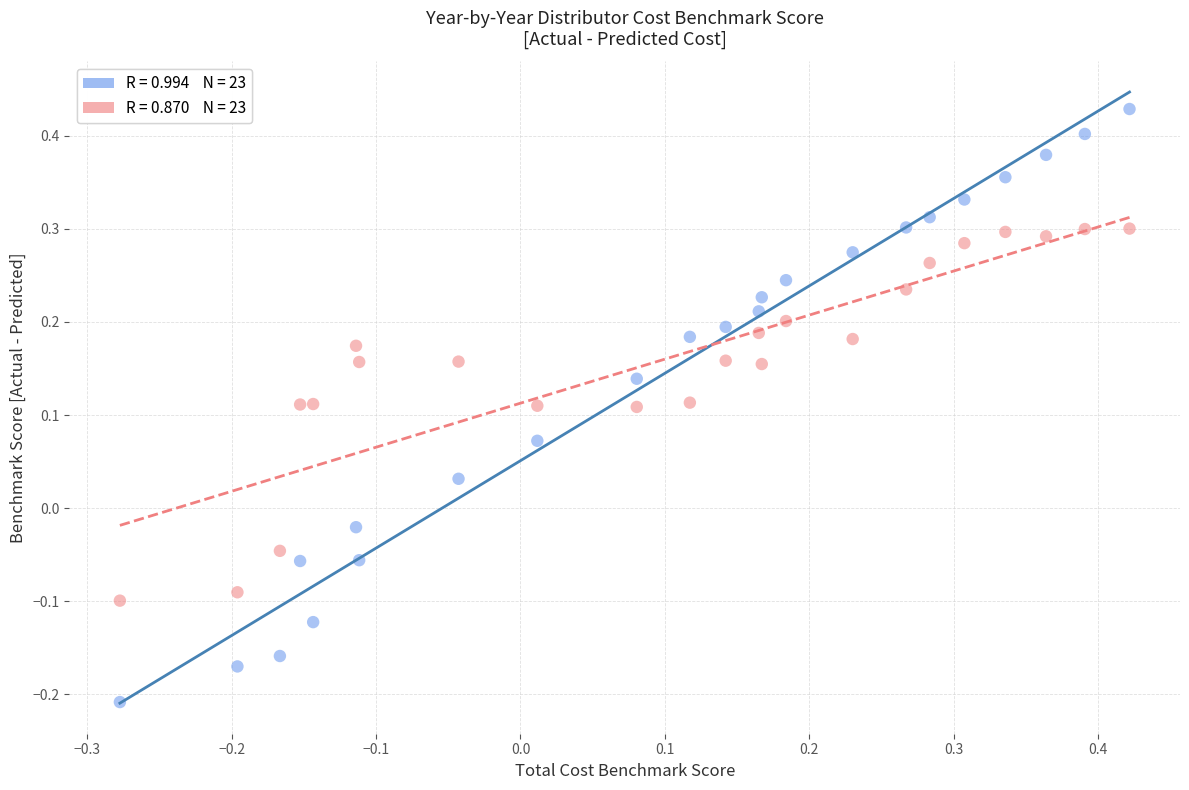

Across all data points, what is the range of X values (max minus min)?

0.7